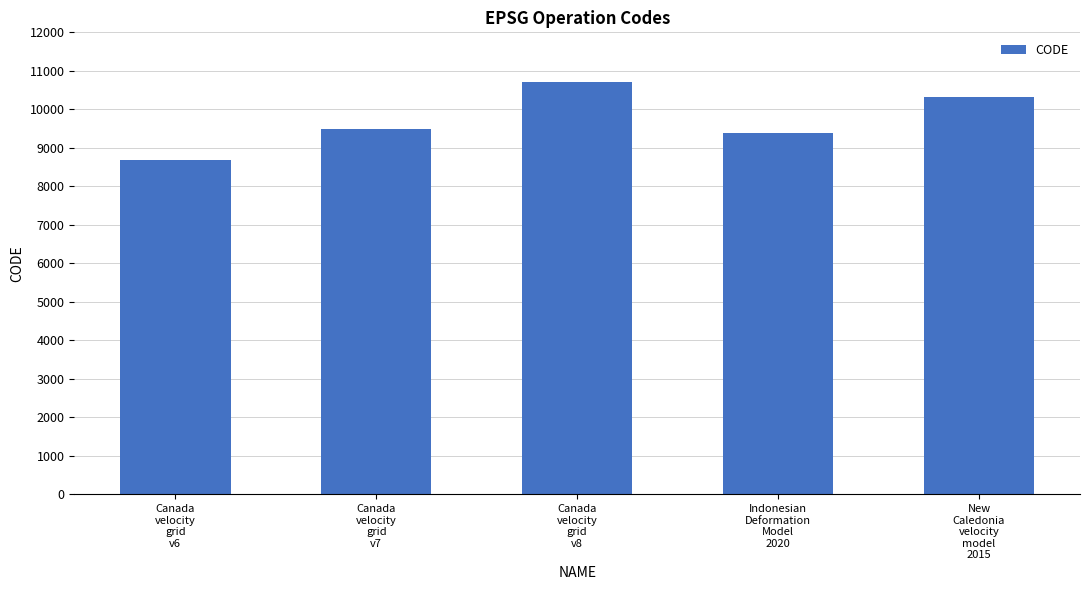

How many distinct data groups are displayed?

1